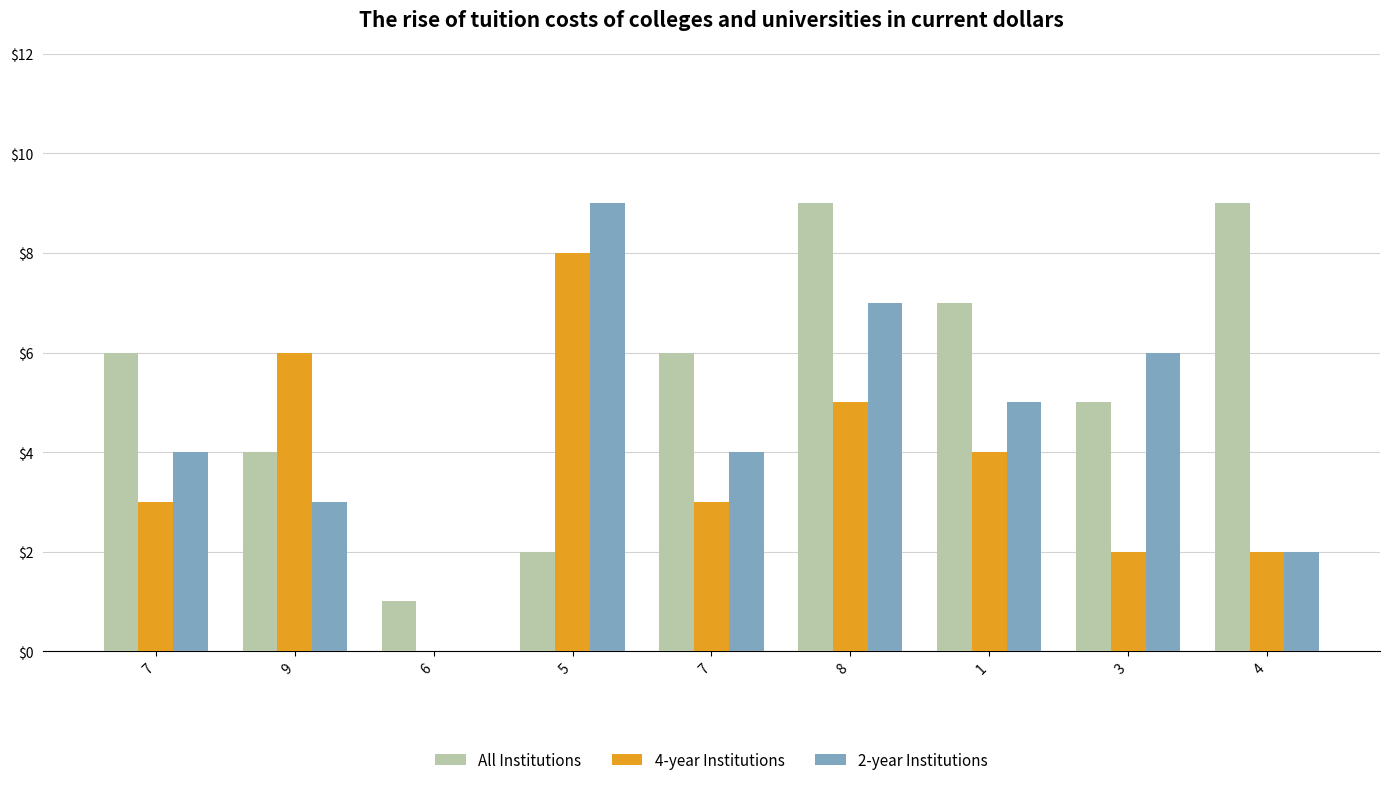

How many groups of bars are there?

9